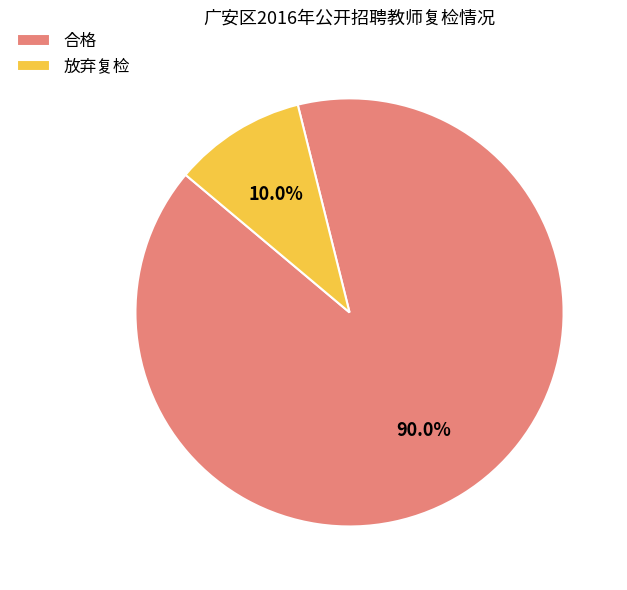

To the nearest percent, what percentage of the pie is 合格?

90%